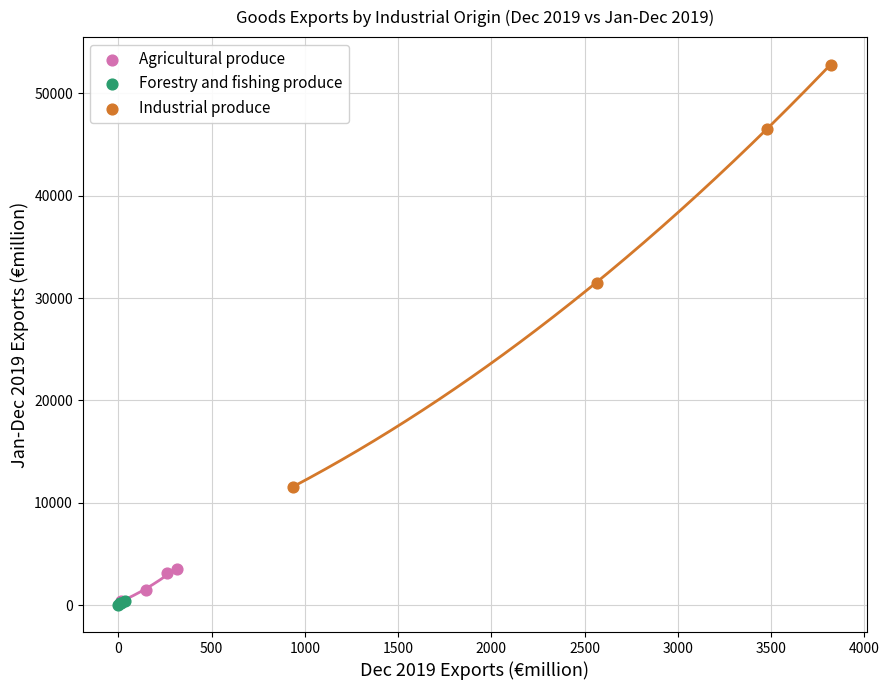

Which series contains the highest Y value?

Industrial produce